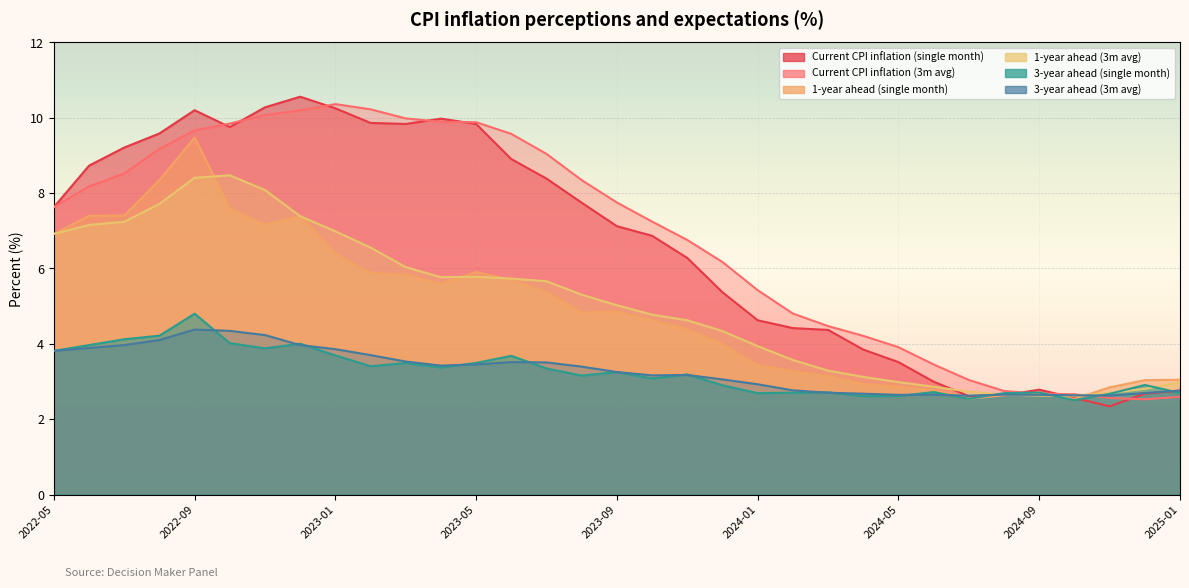

What are all the series names shown in the legend?

Current CPI inflation (single month), Current CPI inflation (3m avg), 1-year ahead (single month), 1-year ahead (3m avg), 3-year ahead (single month), 3-year ahead (3m avg)